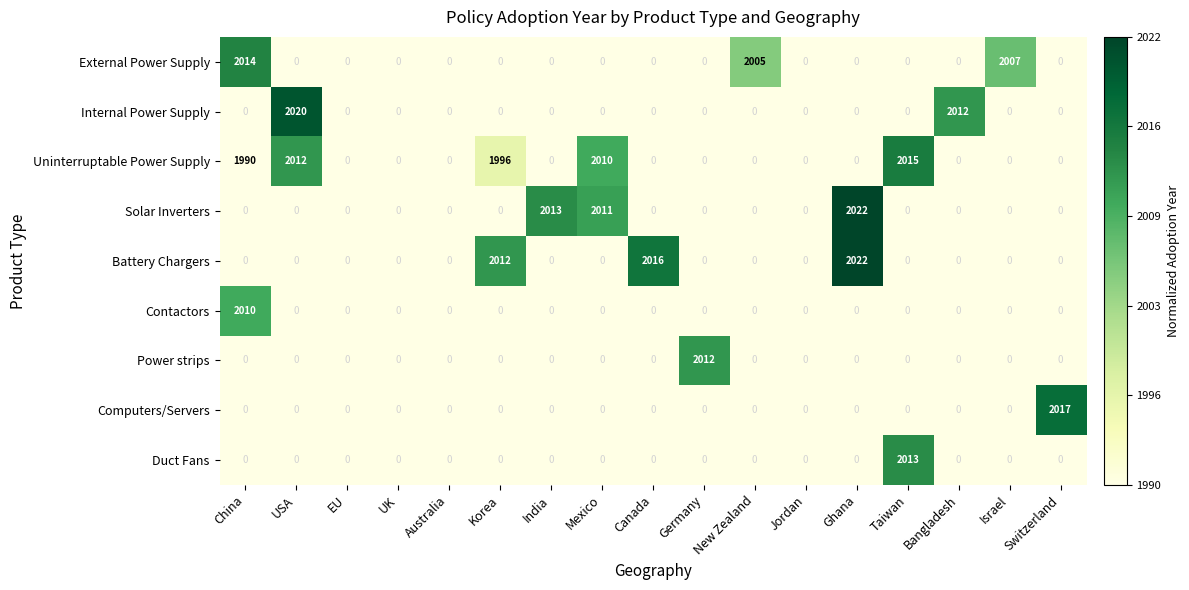

What is the maximum value shown in the chart?

2022